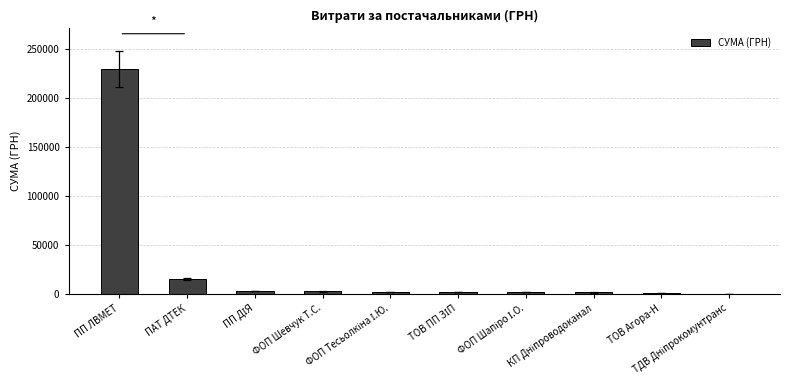

What is the approximate value at ПП ЛВМЕТ?

229856.0